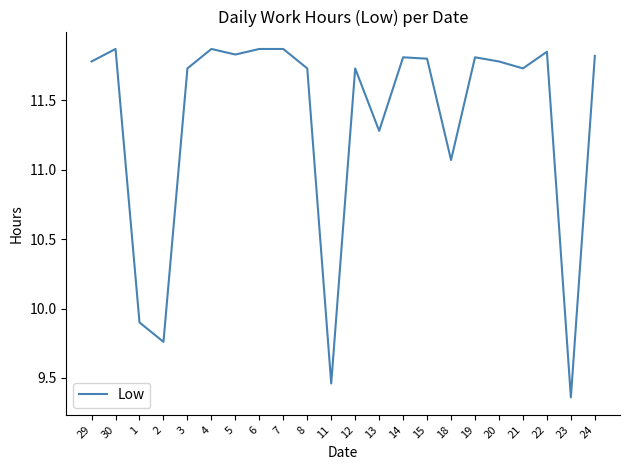

At which category does the chart reach its minimum across all series?

23